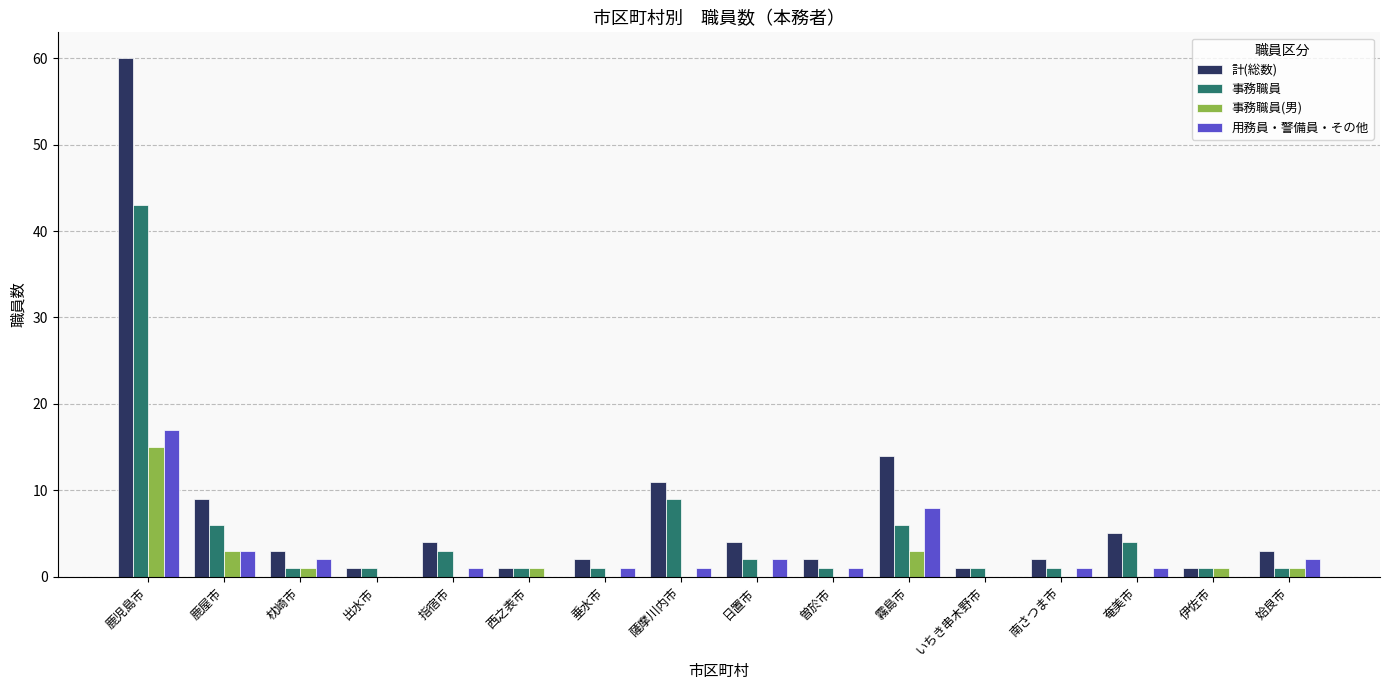

Which series has the largest range (max minus min)?

計(総数)